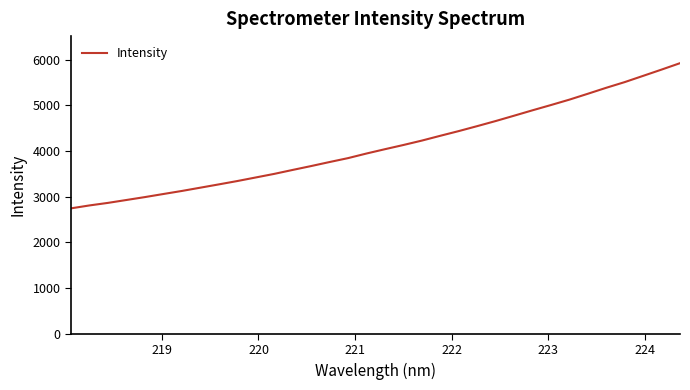

What is the difference between the maximum and second lowest values?

3114.1